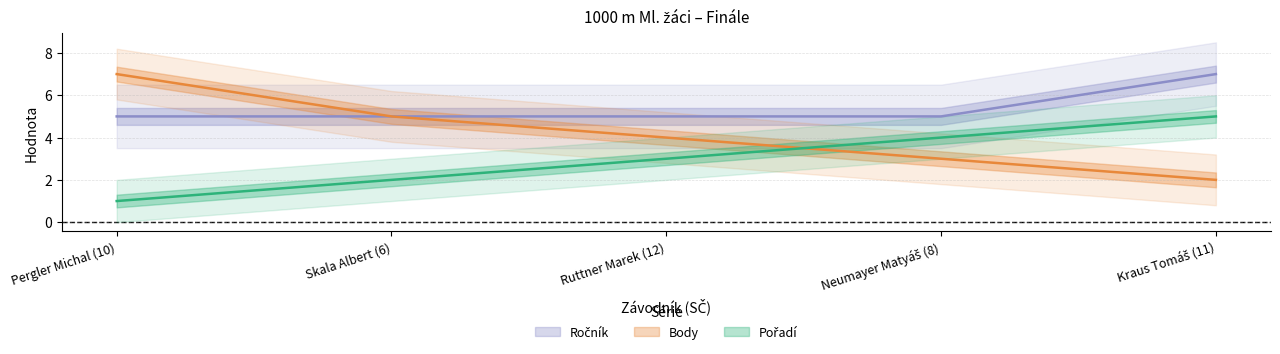

What is the difference between the highest and lowest values at Pergler Michal (10)?

6